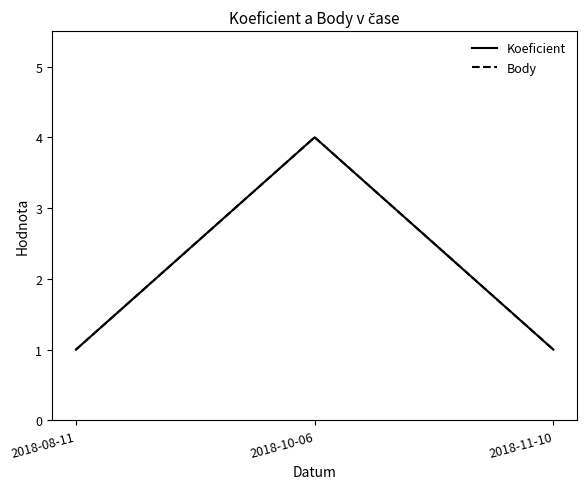

What is the difference between the Koeficient values at 2018-08-11 and 2018-10-06?

3